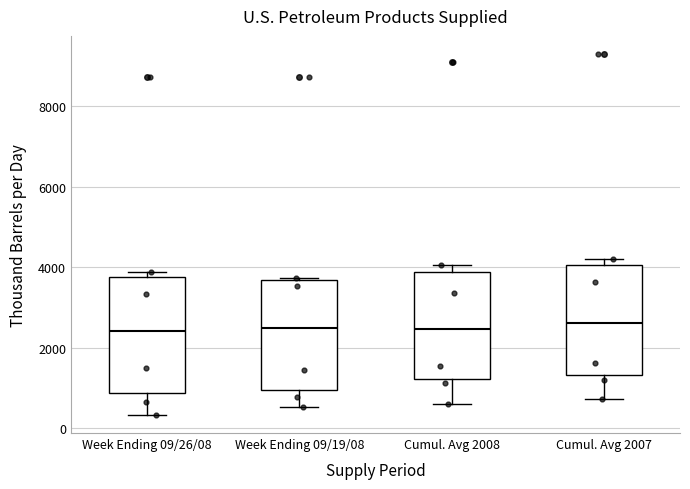

Where does the median line of the box for Cumul. Avg 2008 sit on the y-axis? The values are not printed on the chart, so give them approximately, as read against the axis.

2400